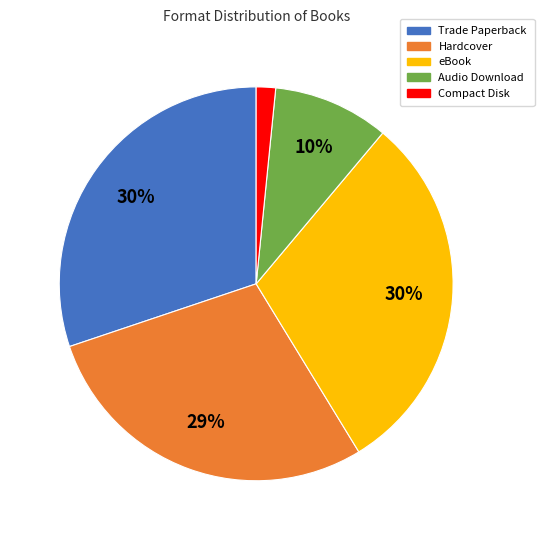

Is it true that Audio Download is 15% of the pie?

False